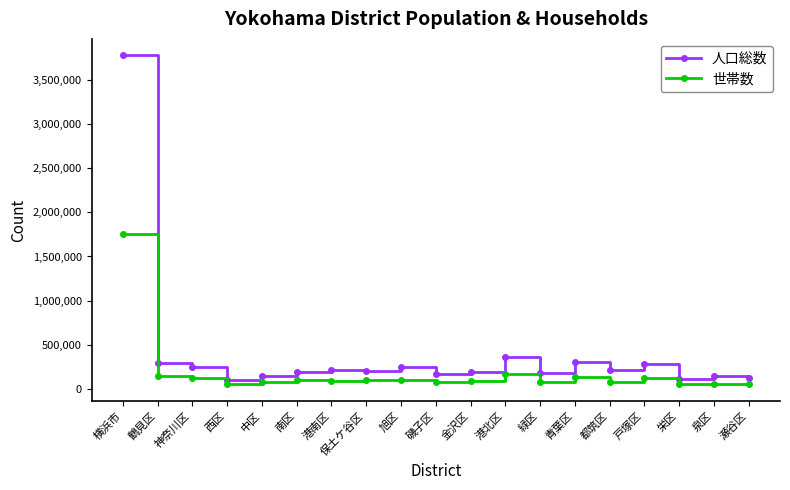

What is the sum of all 世帯数 values?

3507692